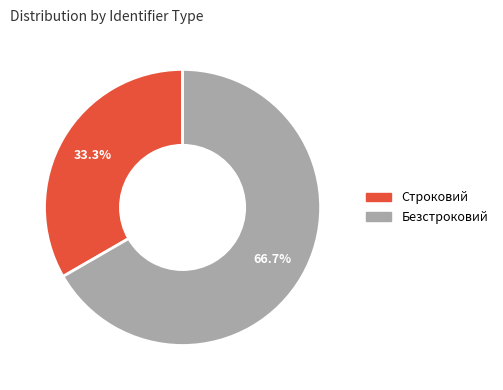

How many slices are in this pie chart?

2